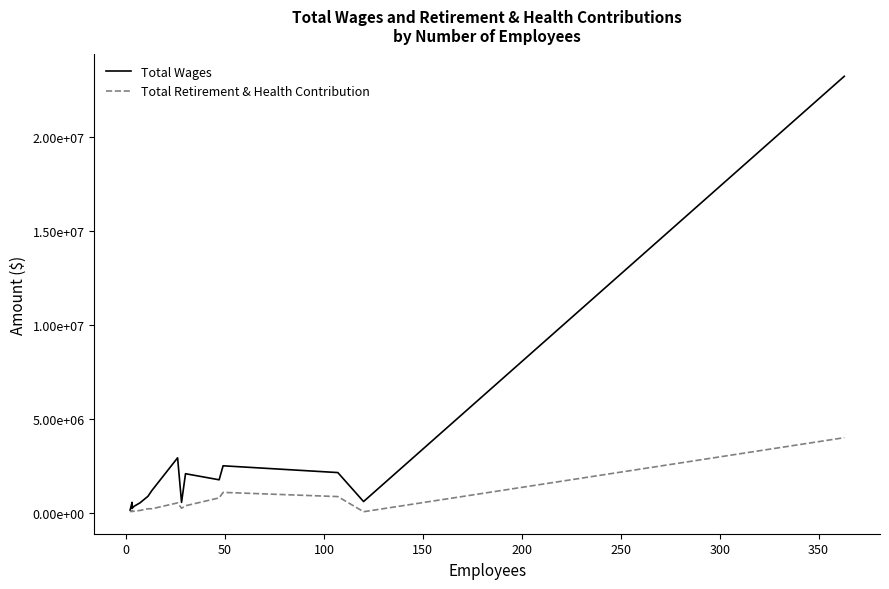

Is the value of Total Wages at 12 greater than the value of Total Retirement & Health Contribution at 10?

Yes